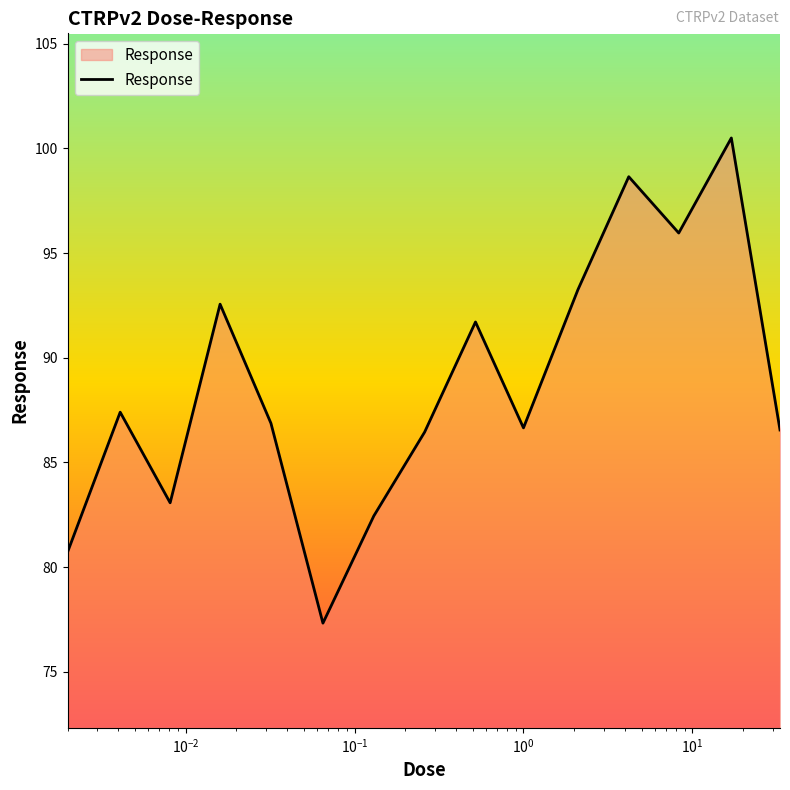

What is the smallest value displayed?

77.3